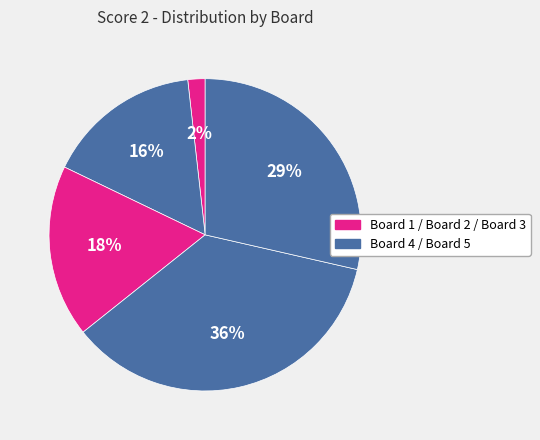

How many segments does this pie chart have?

5